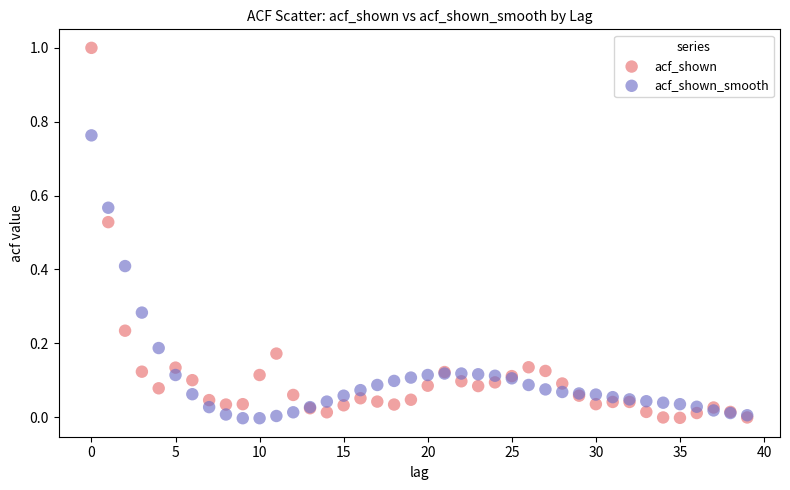

Which series has the widest spread of Y values?

acf_shown